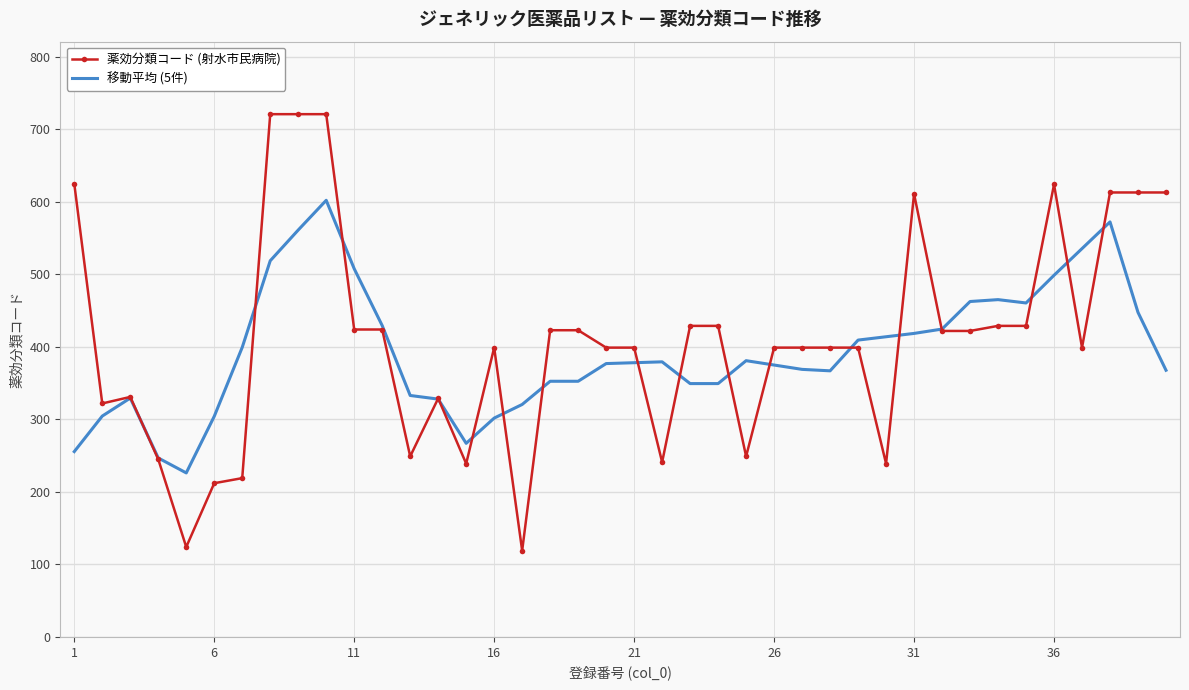

List the series in order of their peak value, lowest first.

移動平均 (5件), 薬効分類コード (射水市民病院)